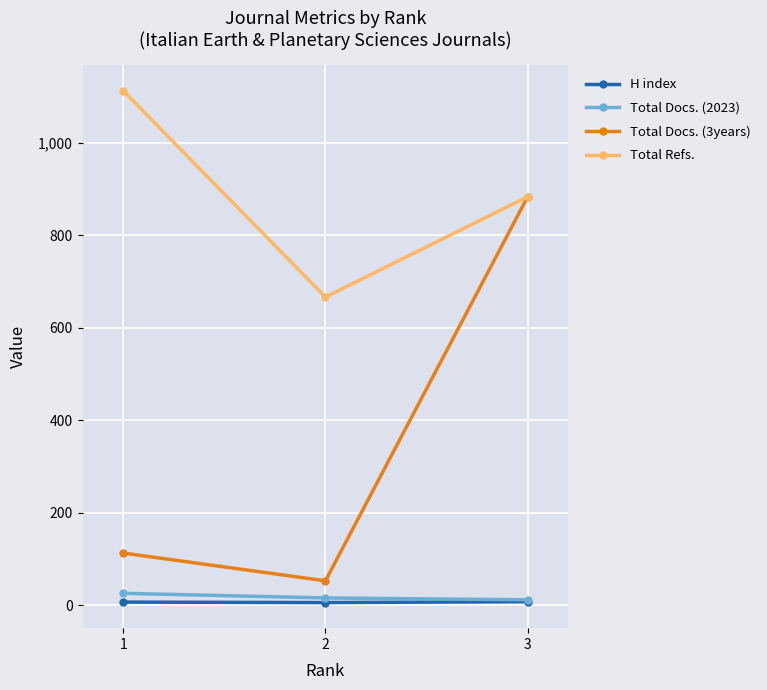

What are all the series names shown in the legend?

H index, Total Docs. (2023), Total Docs. (3years), Total Refs.